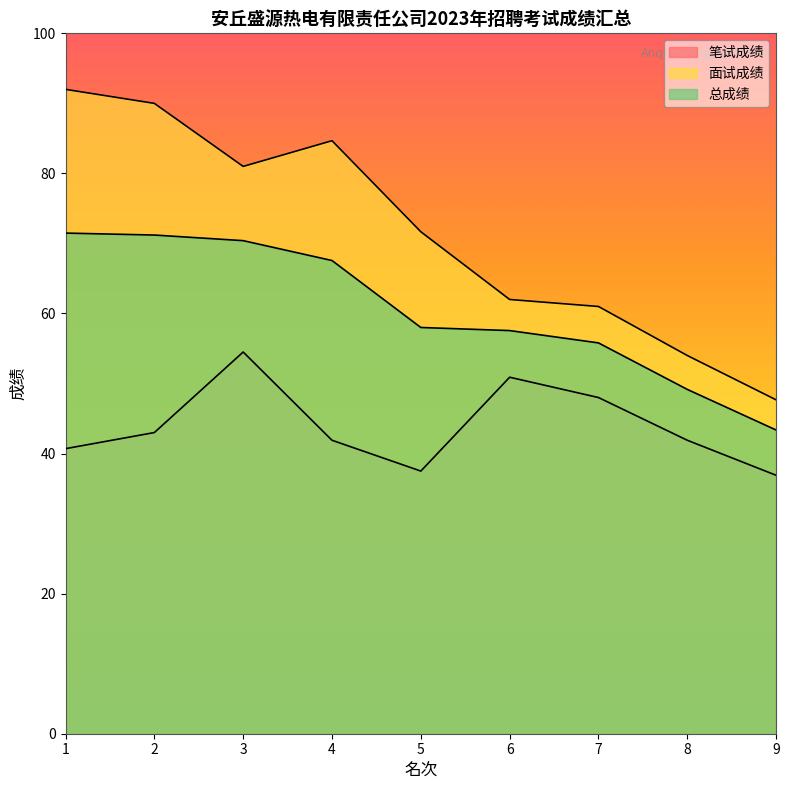

What is the highest value of the 面试成绩 series?

92.0